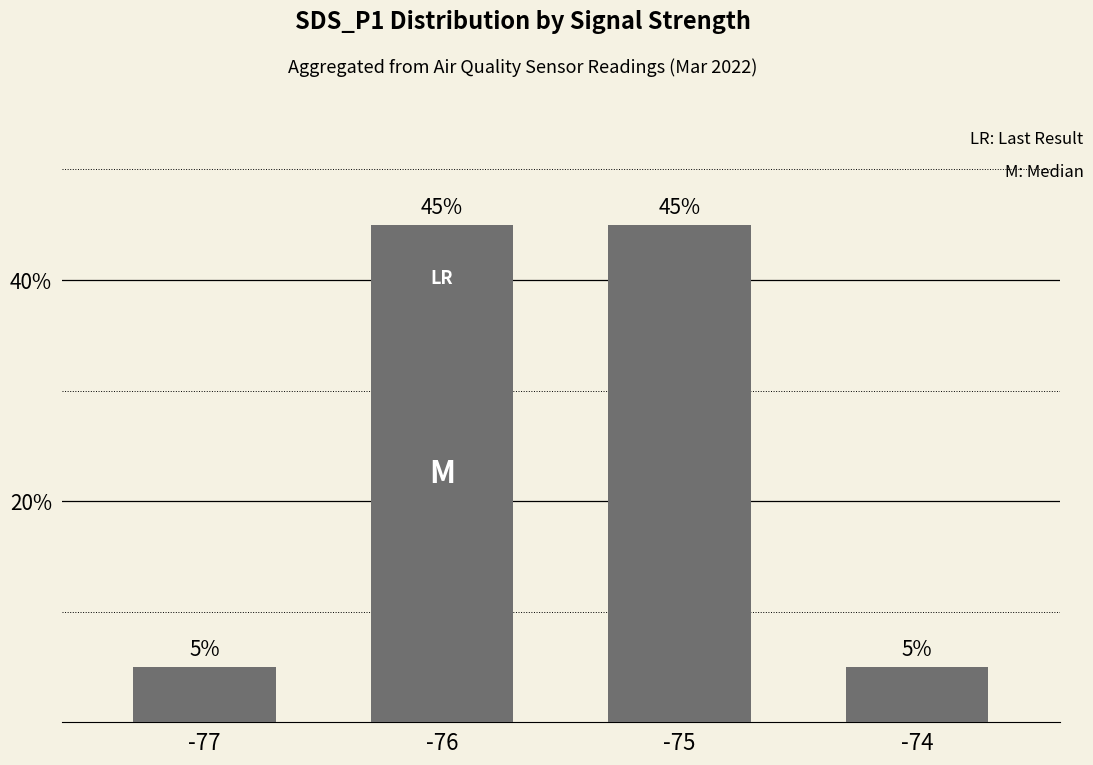

What is the difference between the values at -75 and -74?

0.4